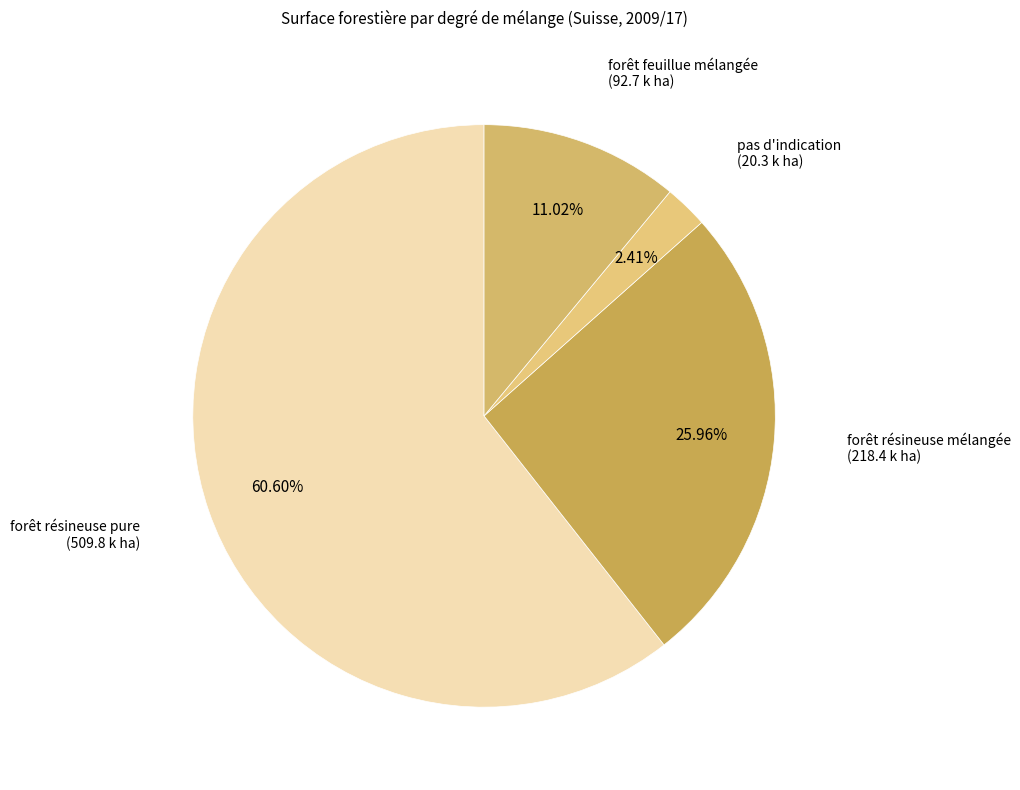

Which slice is the smallest?

pas d'indication